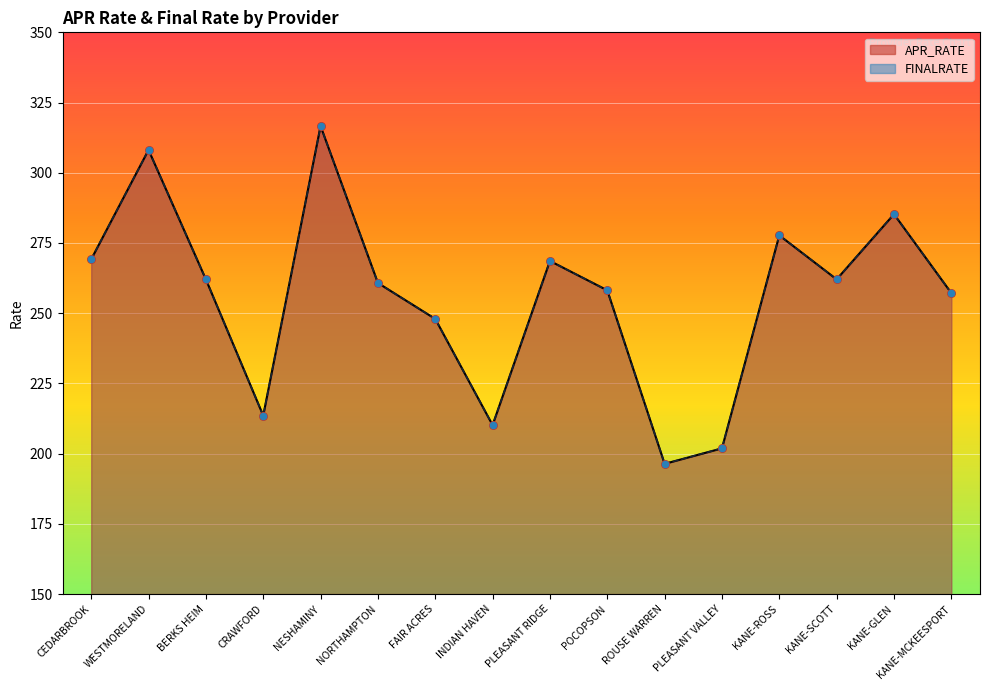

What are all the series names shown in the legend?

APR_RATE, FINALRATE